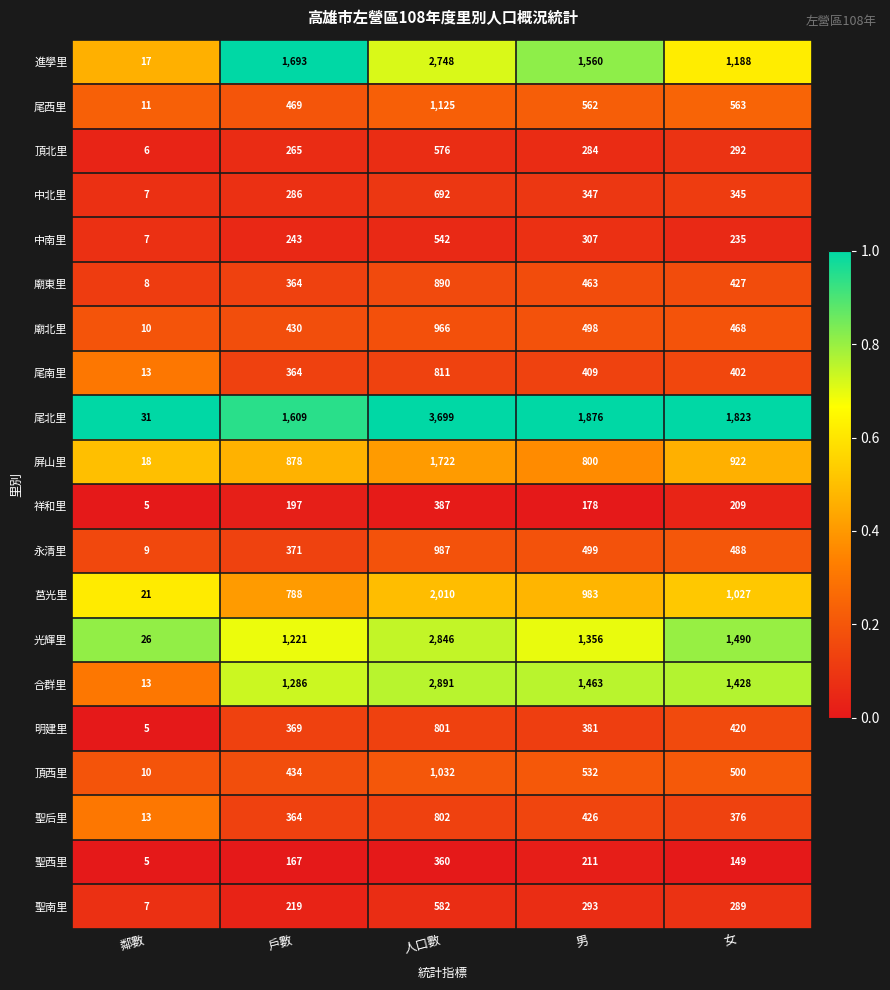

What is the spread (max minus min) of values at 戶數?

1526